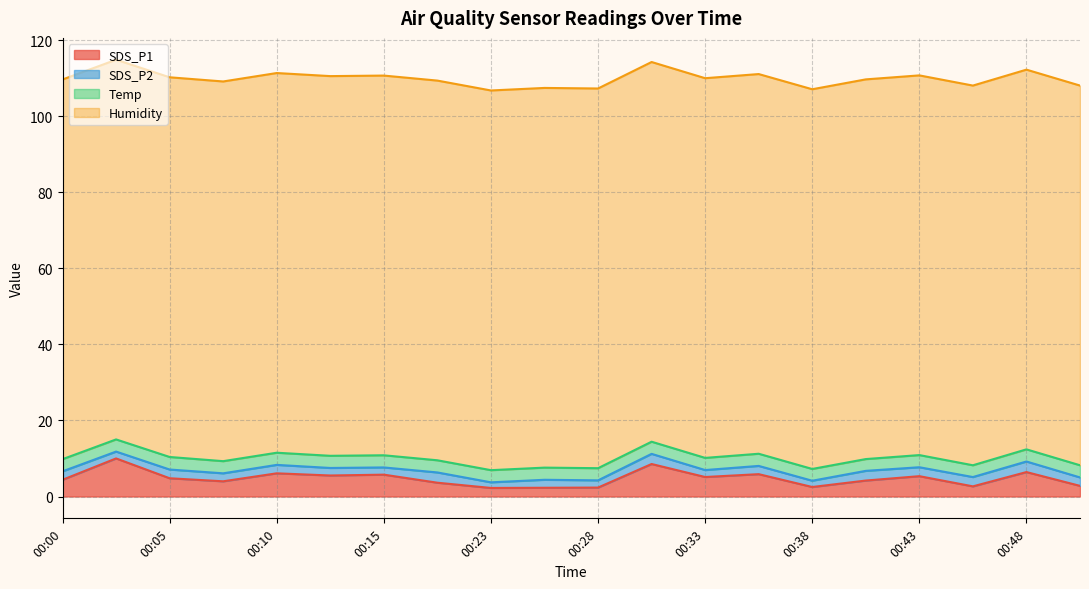

True or false: SDS_P1 has a value of 8.6 at 00:31.

True